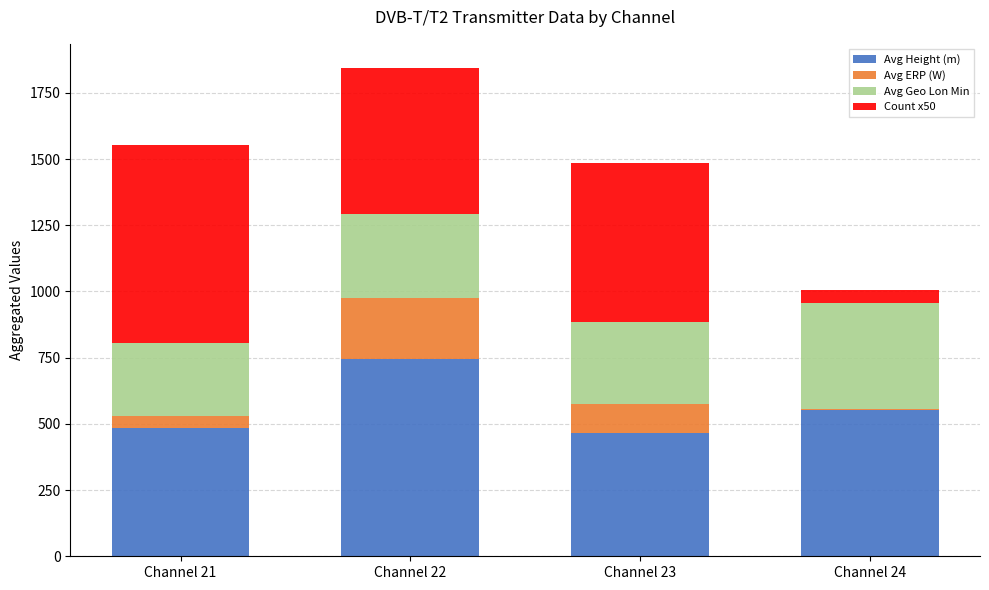

How many distinct data groups are displayed?

4